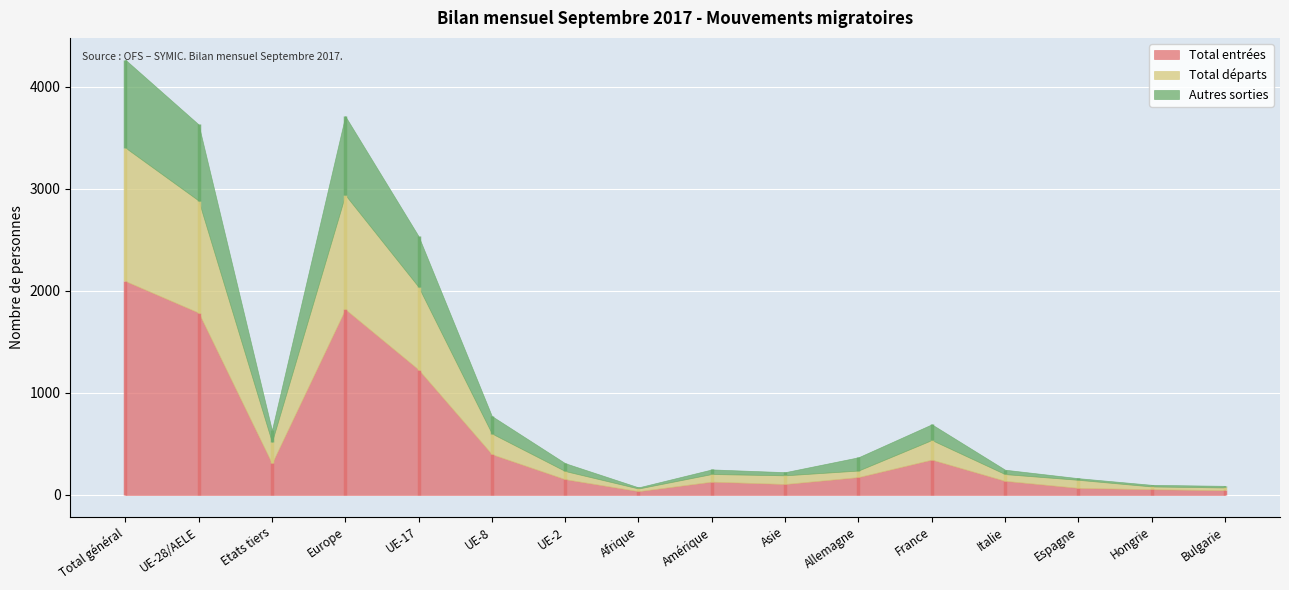

What is the total value across all series at Total général?

4267